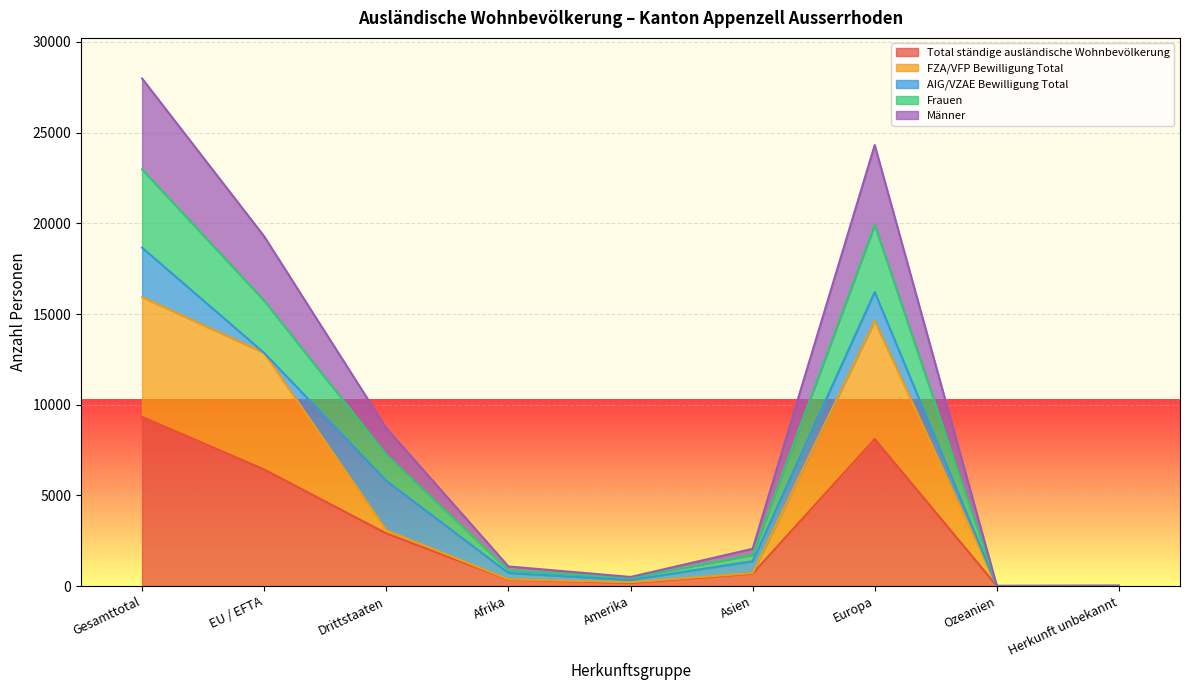

How many interior local valleys does the FZA/VFP Bewilligung Total series have?

2